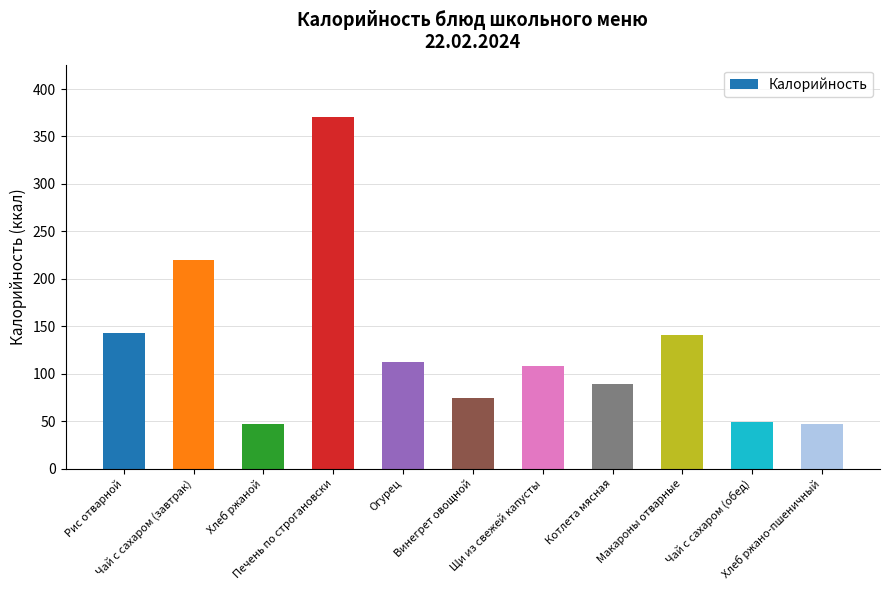

What is the smallest value displayed?

47.2